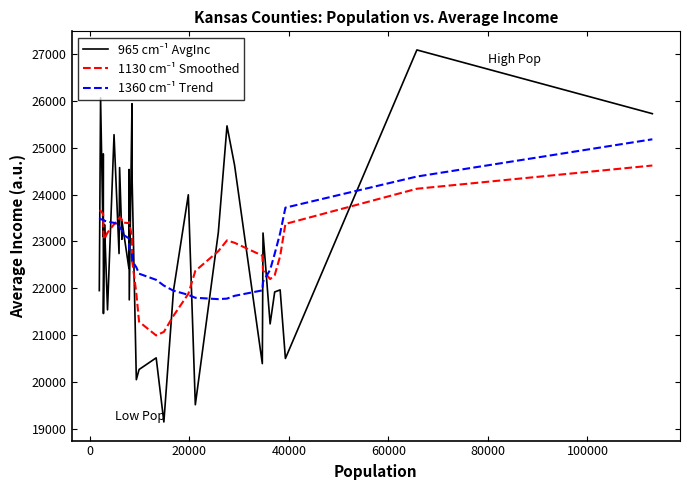

Does the chart display data point markers on the line(s)?

No